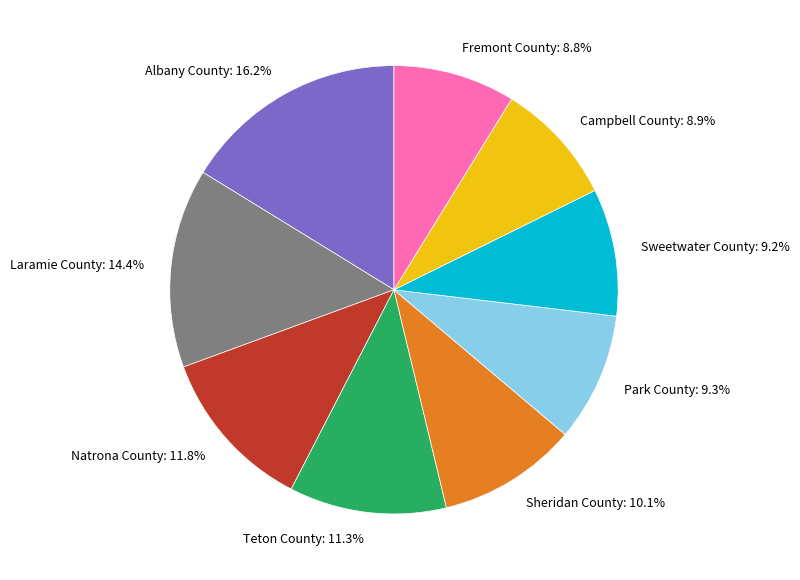

Count the number of slices in the pie.

9